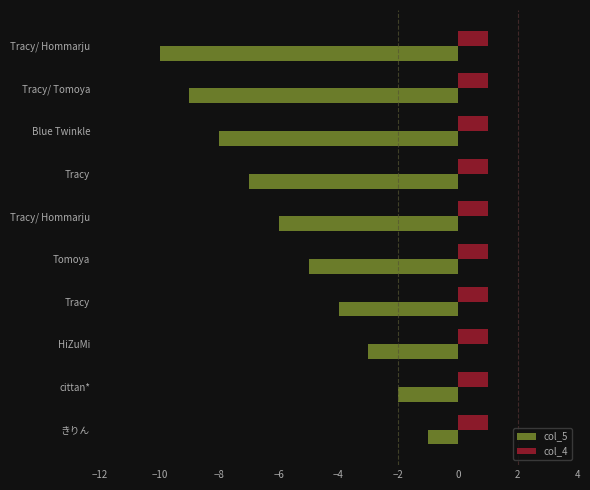

List the series in order of their overall mean, highest first.

col_4, col_5